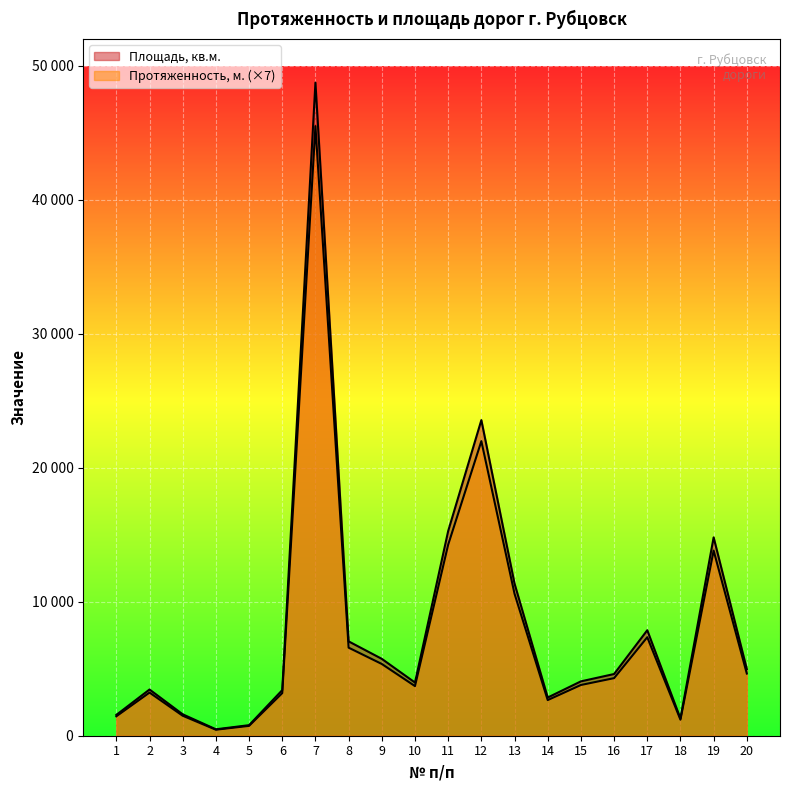

Where is the first local minimum for Площадь, кв.м.?

4